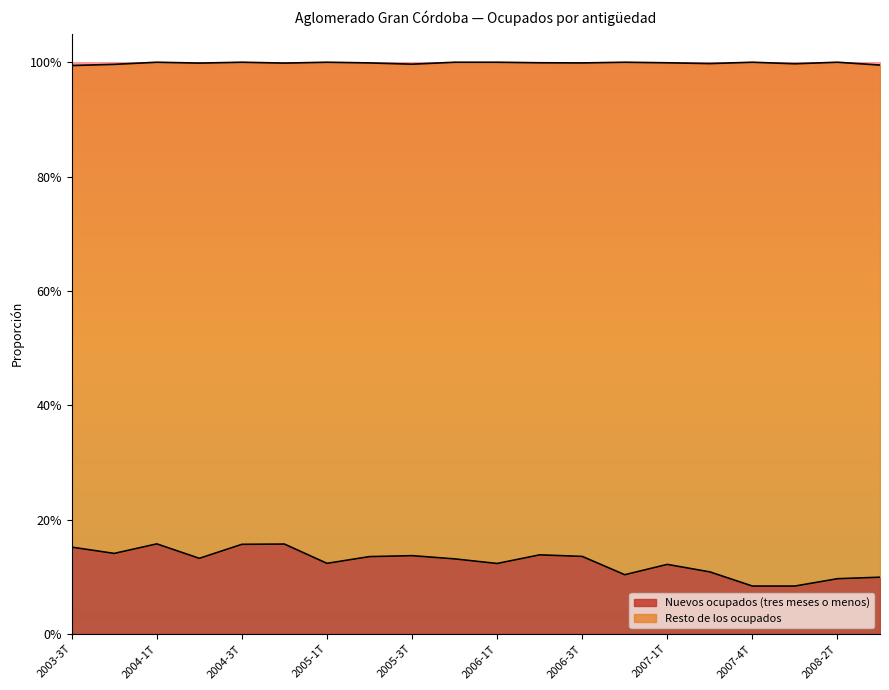

Rank the categories by value from lowest to highest.

2007-4T, 2008-1T, 2008-2T, 2008-3T, 2006-4T, 2007-2T, 2007-1T, 2006-1T, 2005-1T, 2005-4T, 2004-2T, 2005-2T, 2006-3T, 2005-3T, 2006-2T, 2003-4T, 2003-3T, 2004-3T, 2004-4T, 2004-1T